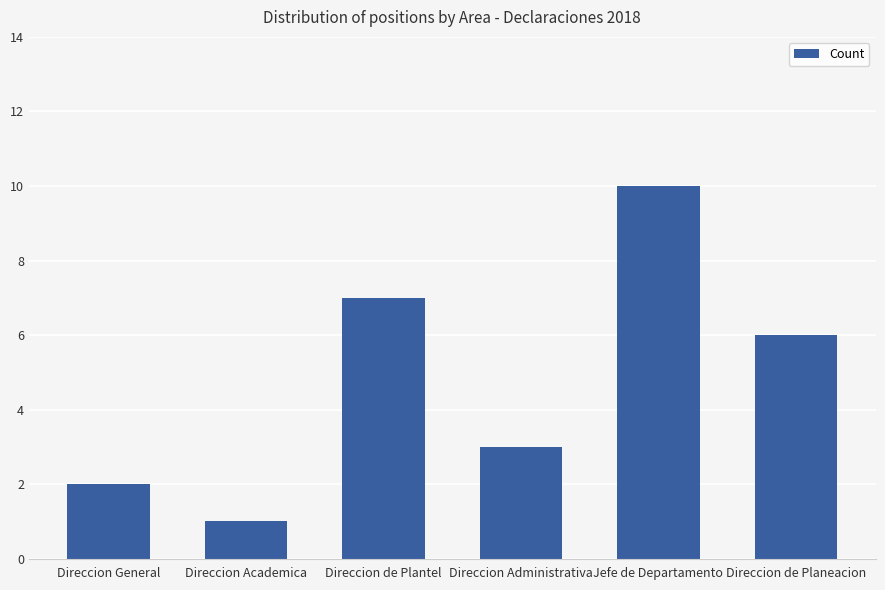

List the labels in order of value, smallest first.

Direccion Academica, Direccion General, Direccion Administrativa, Direccion de Planeacion, Direccion de Plantel, Jefe de Departamento